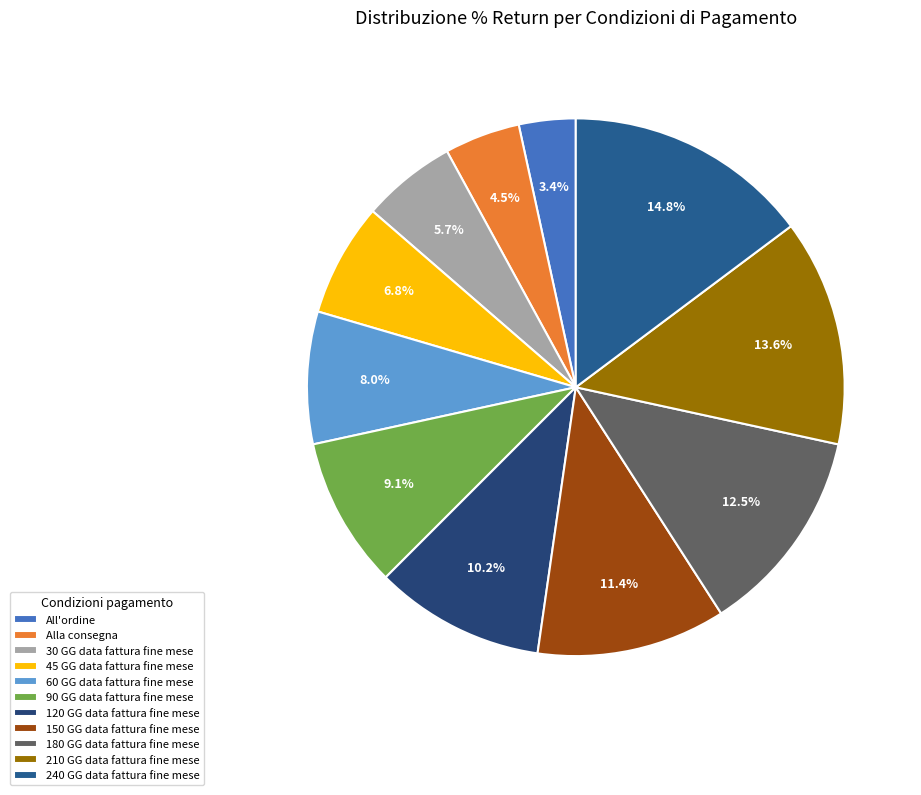

How many slices are in this pie chart?

11